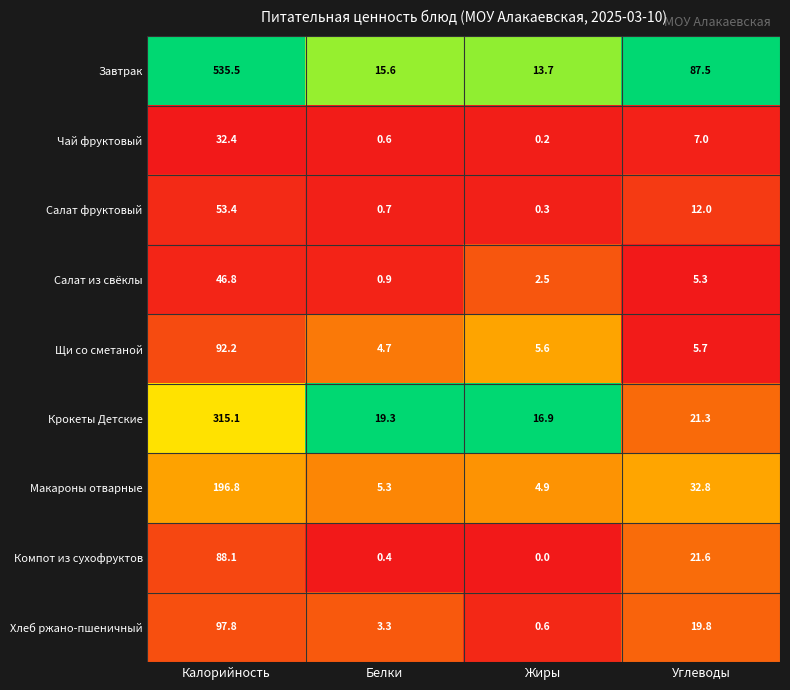

Which series changed the most between Жиры and Углеводы?

Завтрак